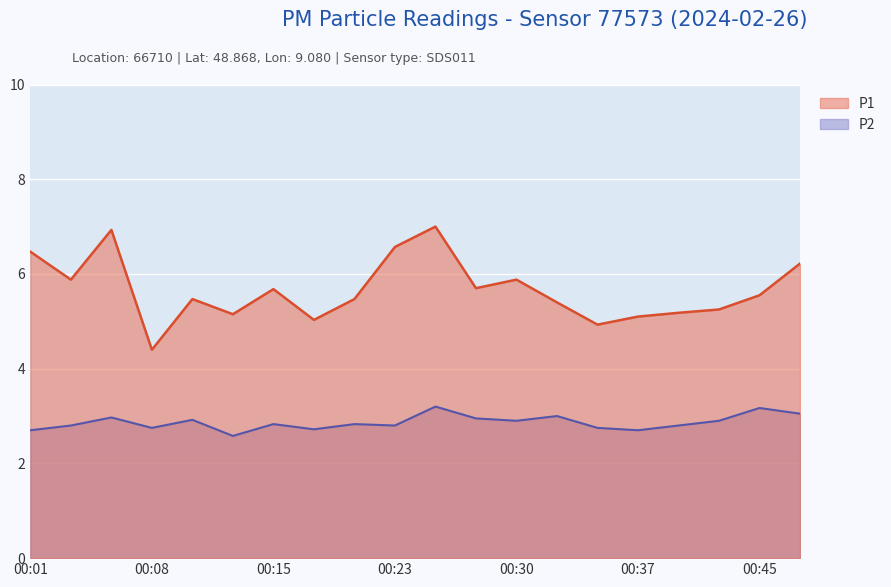

How many lines are shown in the chart?

2